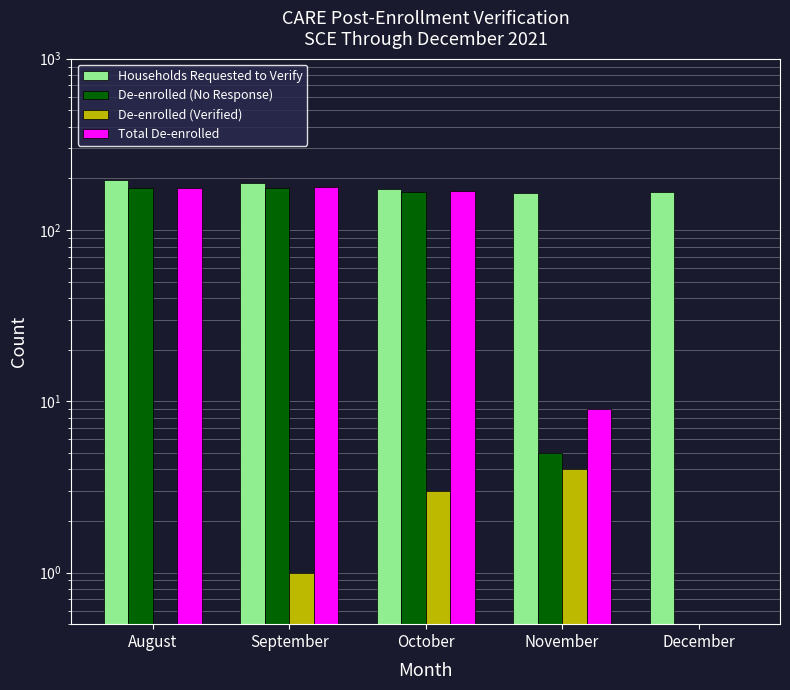

What is the greatest value displayed?

195.0